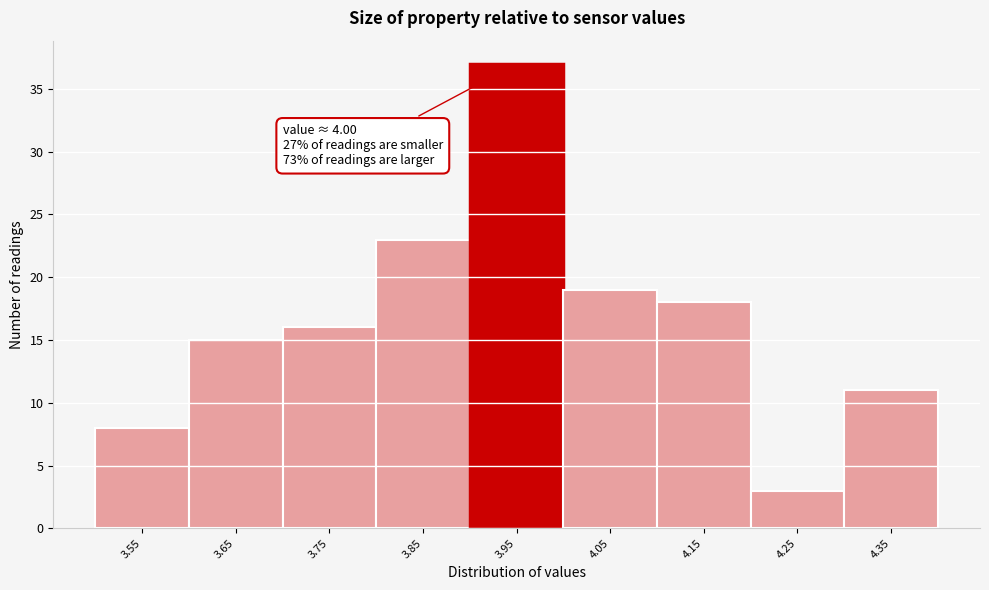

Reading right to left, transcribe all the data shown in this chart.

4.35=11	4.25=3	4.15=18	4.05=19	3.95=37	3.85=23	3.75=16	3.65=15	3.55=8